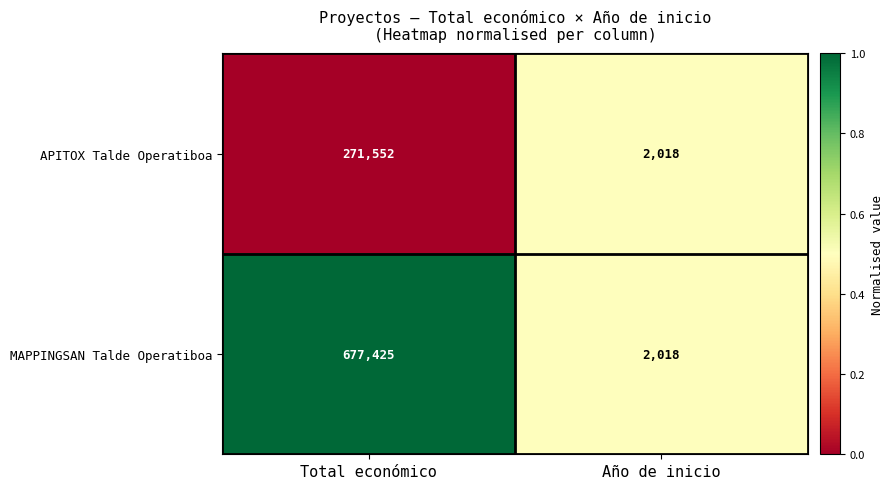

Which series has the widest spread of values?

MAPPINGSAN Talde Operatiboa